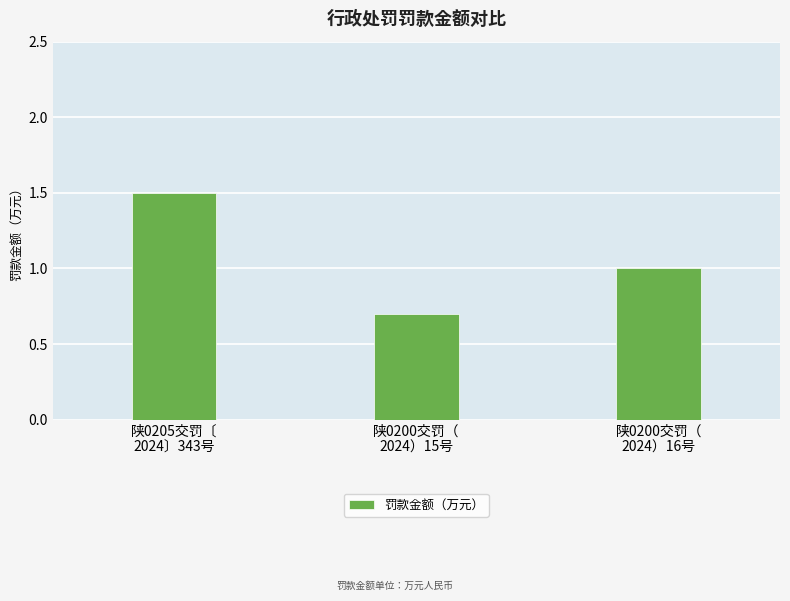

Does the chart contain stacked bars?

No